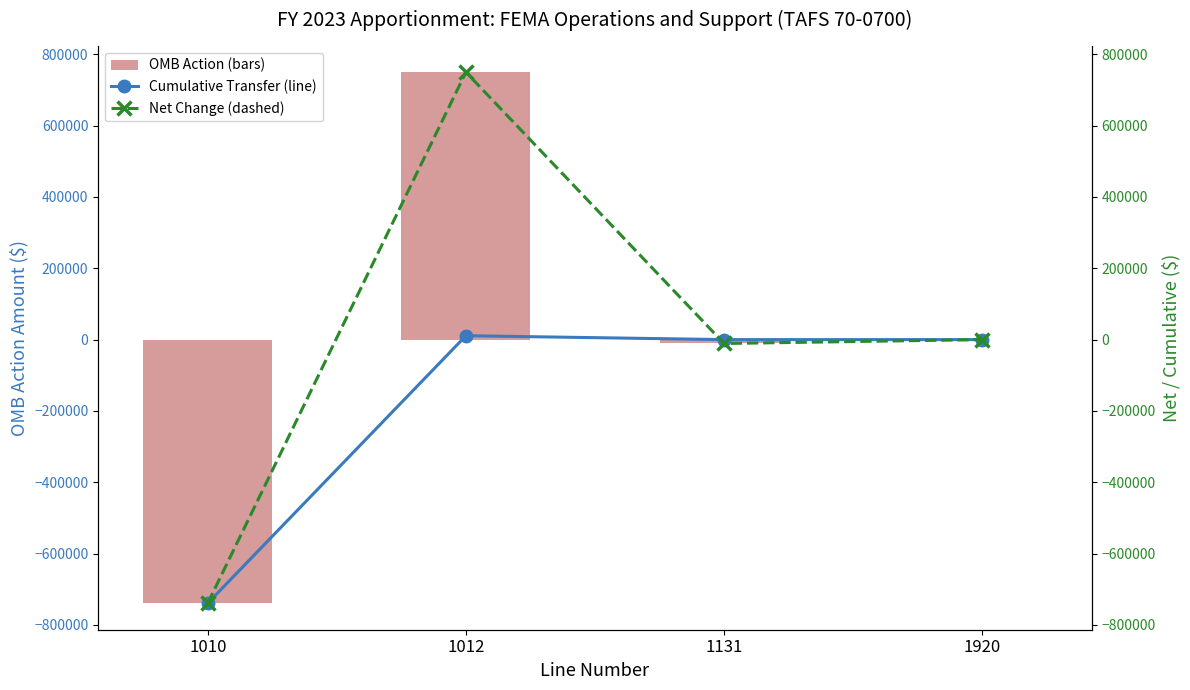

Which has a higher value, 1012 or 1920?

1012